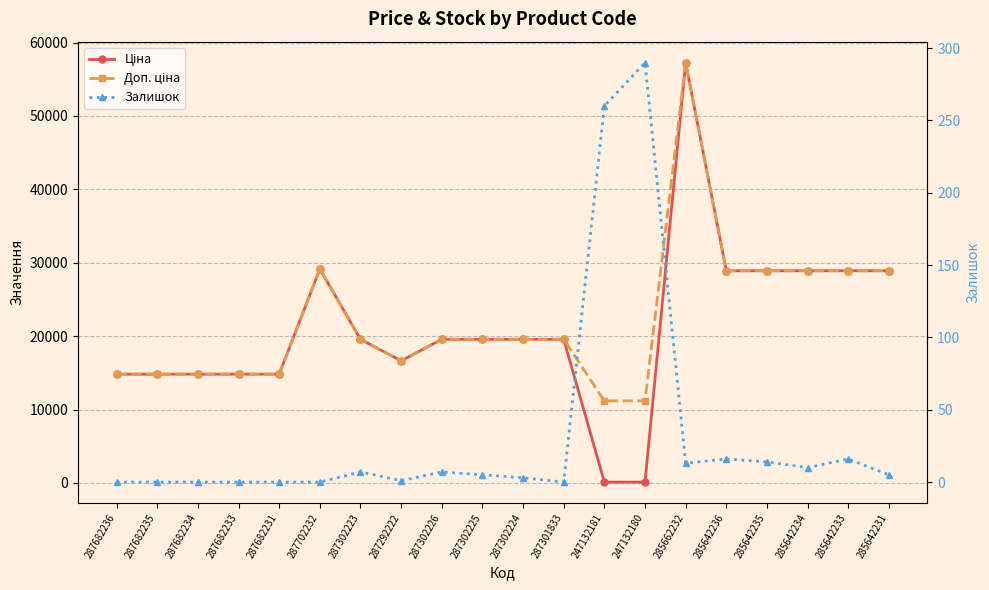

How many data points does each series have?

20